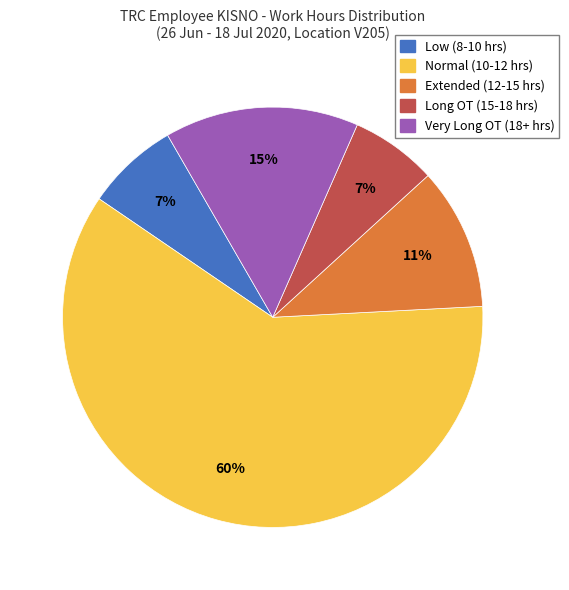

Does any single category account for the majority?

Yes